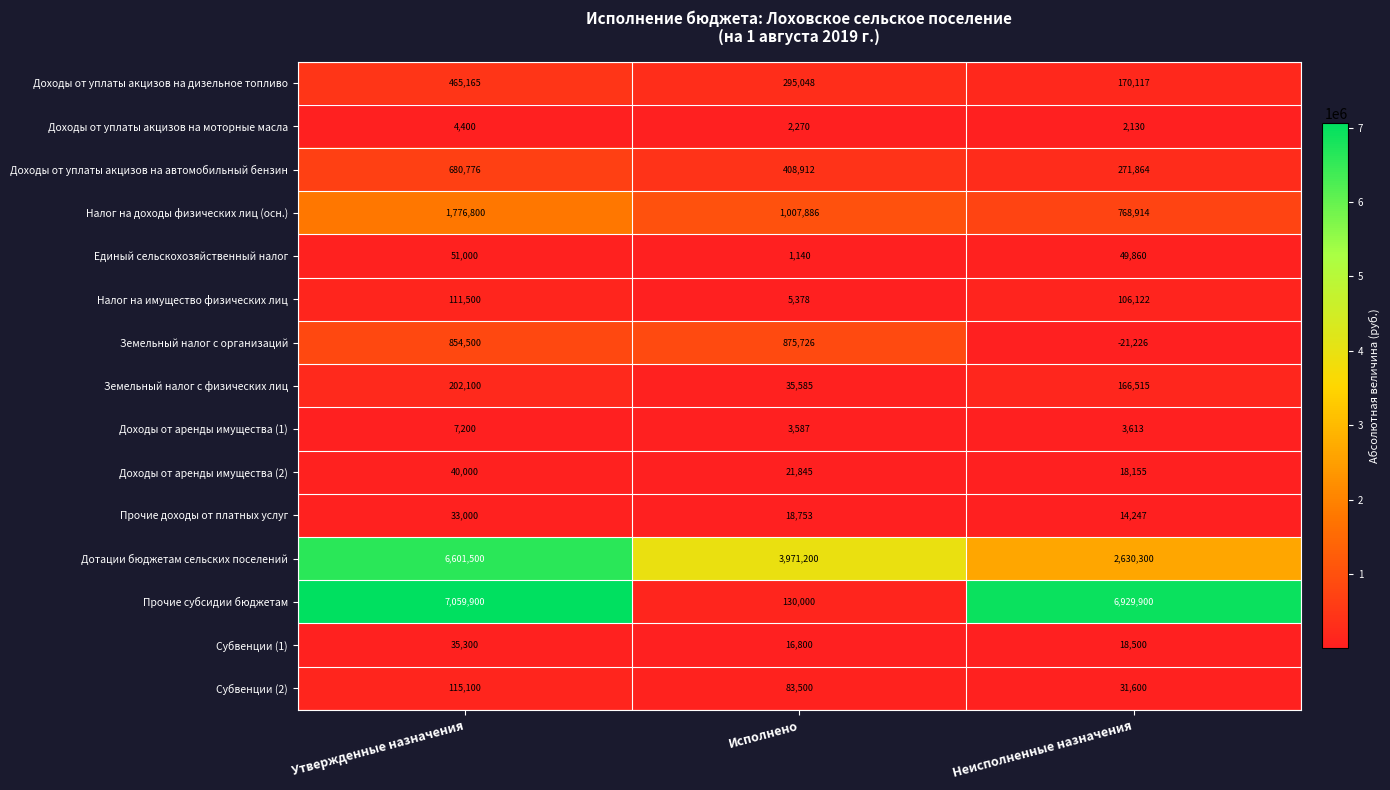

How many data points in Субвенции (2) are less than 83500?

1